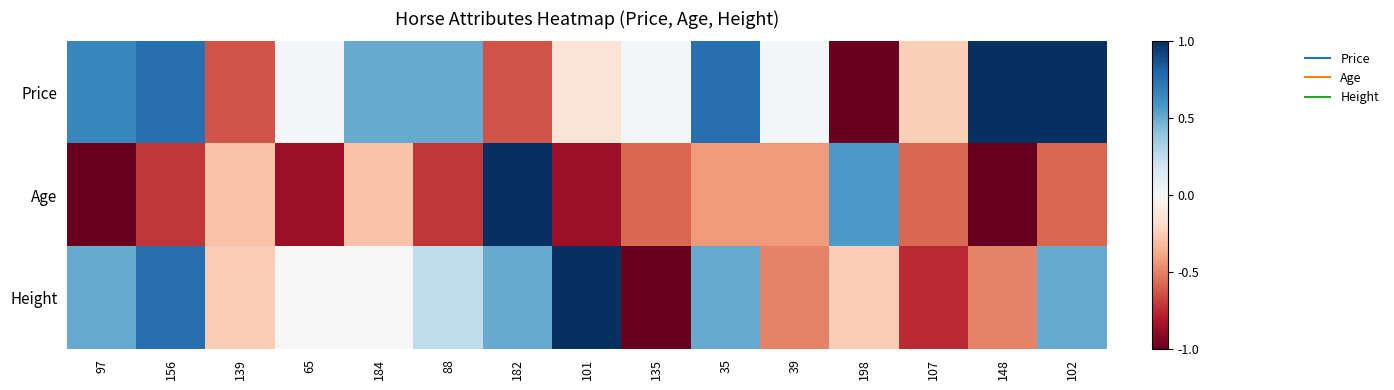

Reading left to right, what are all the values shown in this chart?

Price: 97=0.7	156=0.8	139=-0.6	65=0.0	184=0.5	88=0.5	182=-0.6	101=-0.1	135=0.0	35=0.8	39=0.0	198=-1.0	107=-0.2	148=1.0	102=1.0
Age: 97=-1.0	156=-0.7	139=-0.3	65=-0.9	184=-0.3	88=-0.7	182=1.0	101=-0.9	135=-0.6	35=-0.4	39=-0.4	198=0.6	107=-0.6	148=-1.0	102=-0.6
Height: 97=0.5	156=0.8	139=-0.2	65=0.0	184=0.0	88=0.2	182=0.5	101=1.0	135=-1.0	35=0.5	39=-0.5	198=-0.2	107=-0.8	148=-0.5	102=0.5